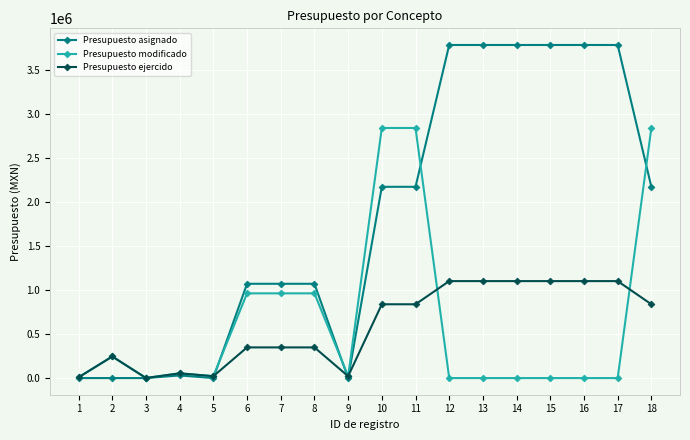

The Presupuesto ejercido series shows 53708.0 at 4. True or false?

True